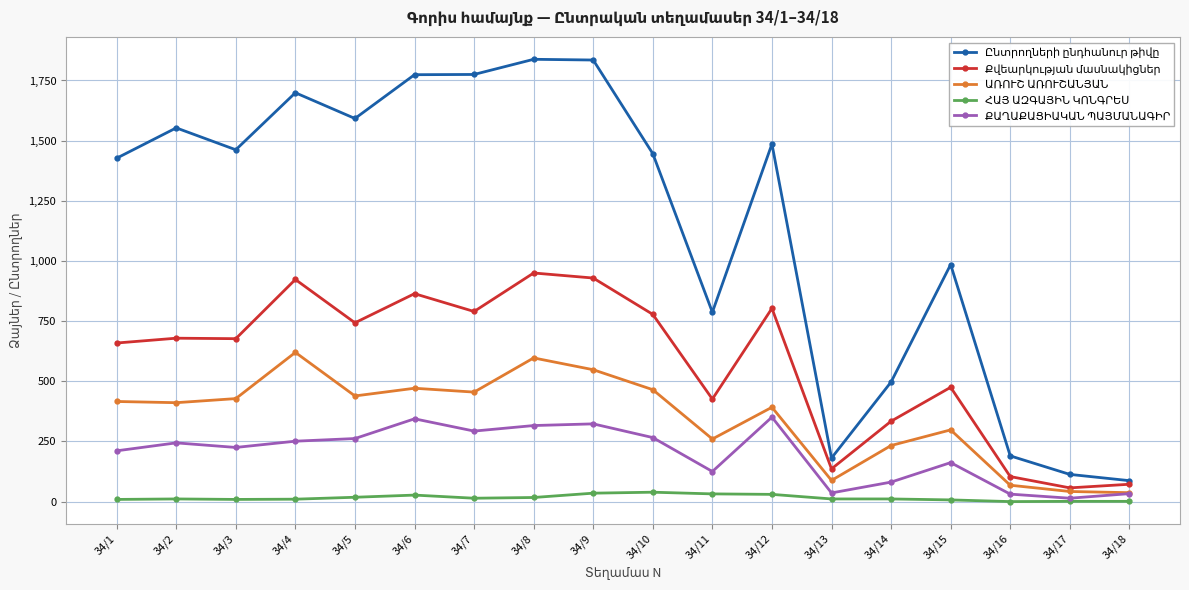

At how many categories does at least one series exceed 1574?

6